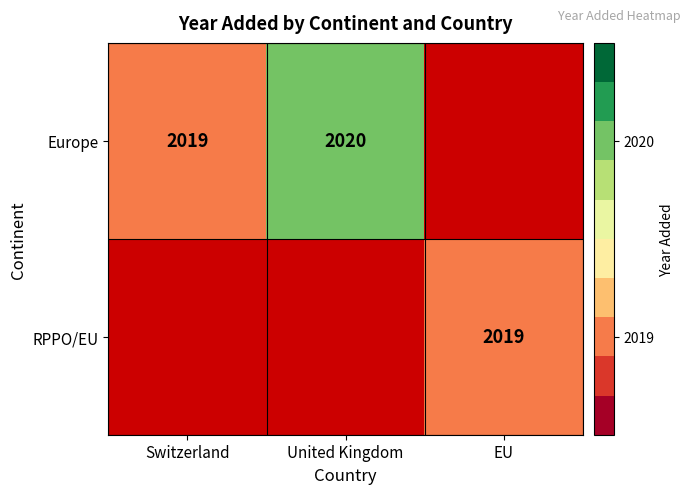

True or false: Europe has a value of 2020 at United Kingdom.

True